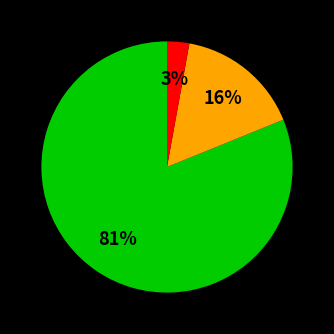

Does any single category account for the majority?

Yes